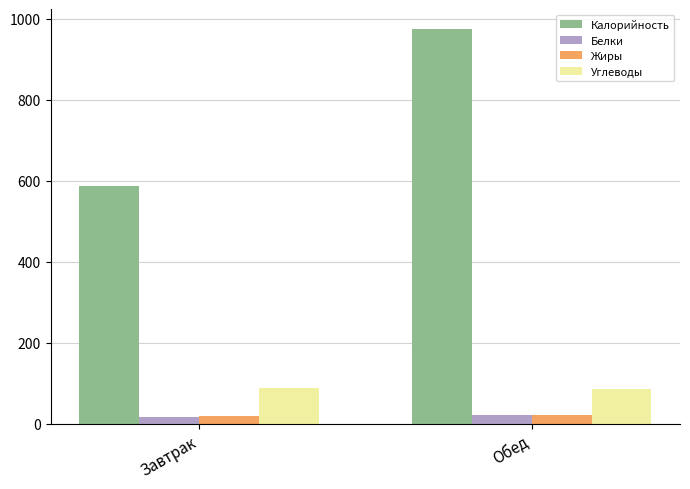

Which series changed the most between Завтрак and Обед?

Калорийность